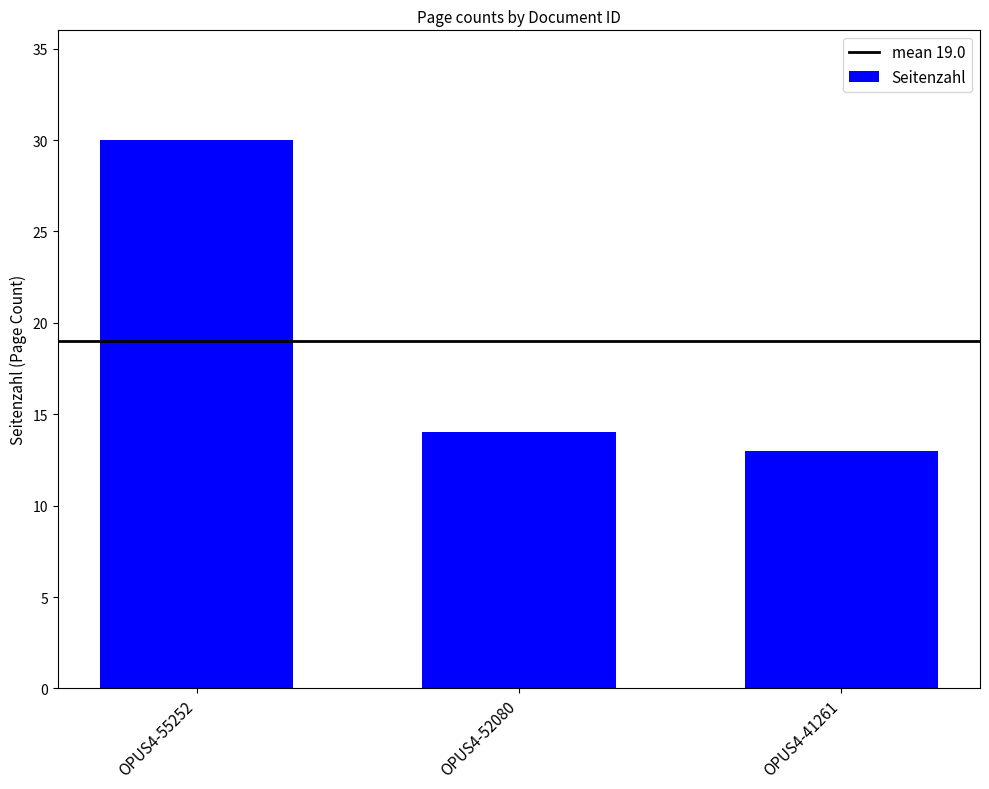

Where is the data nearest to the value 21?

OPUS4-52080